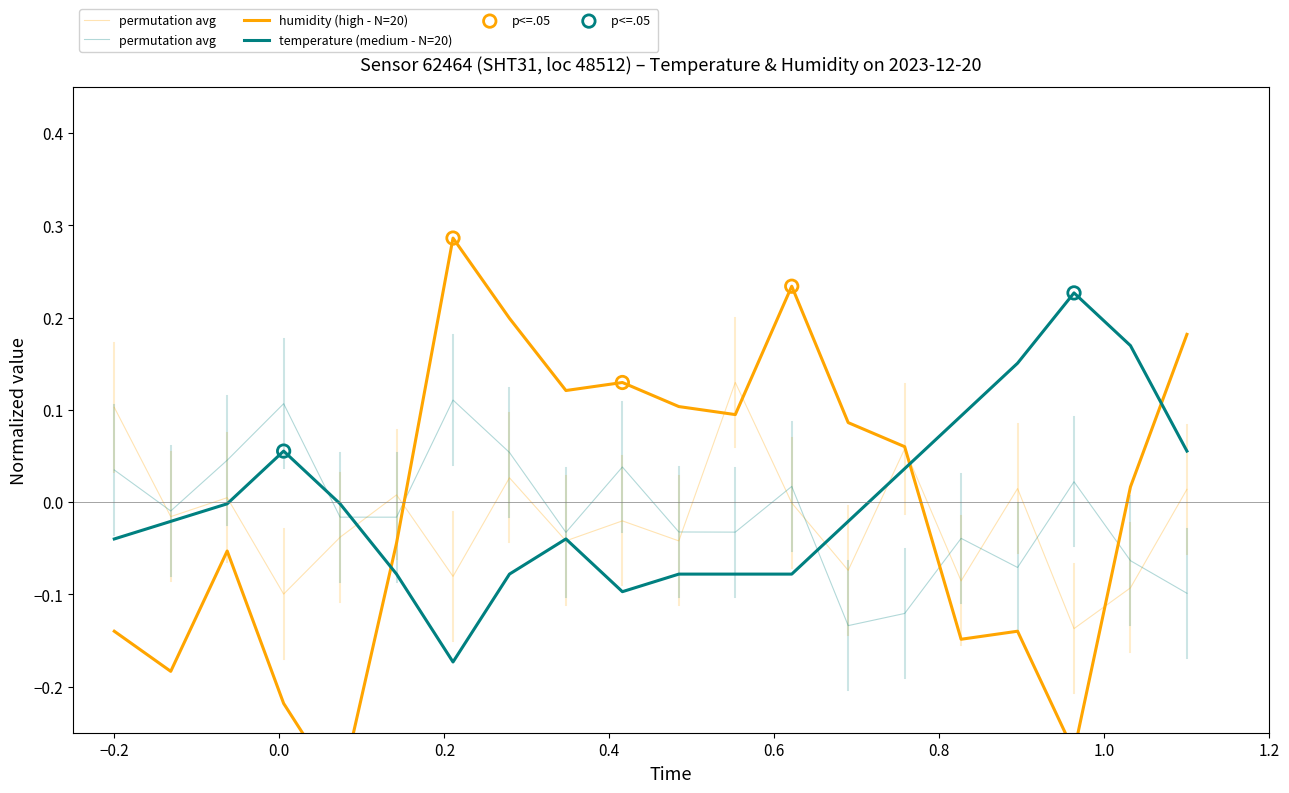

What are all the series names shown in the legend?

temperature, humidity